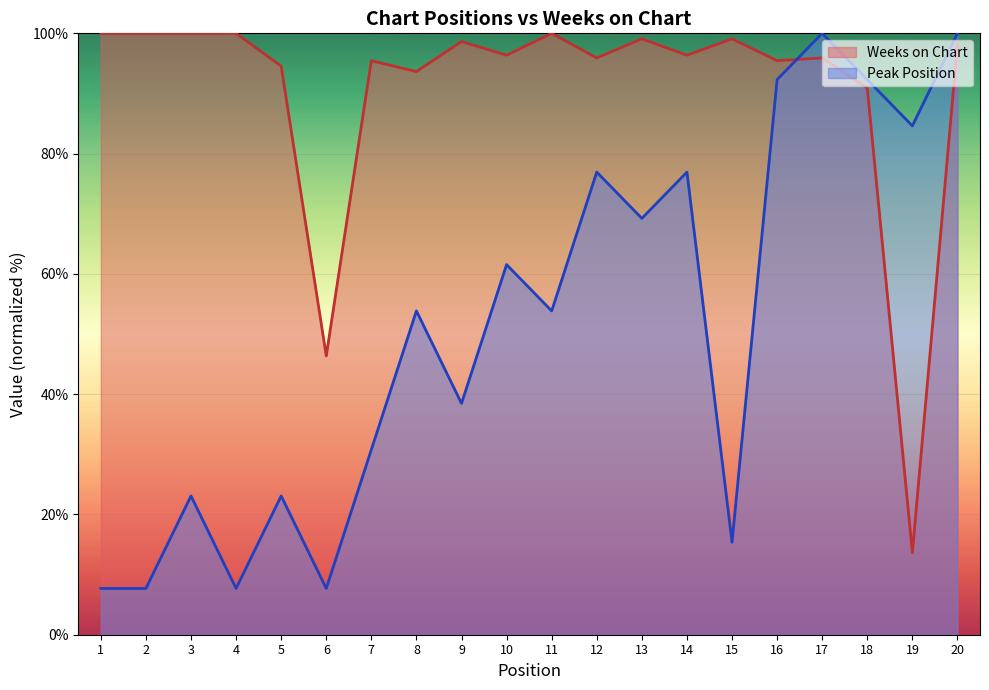

What is the difference between the highest and lowest values at 13?

29.9